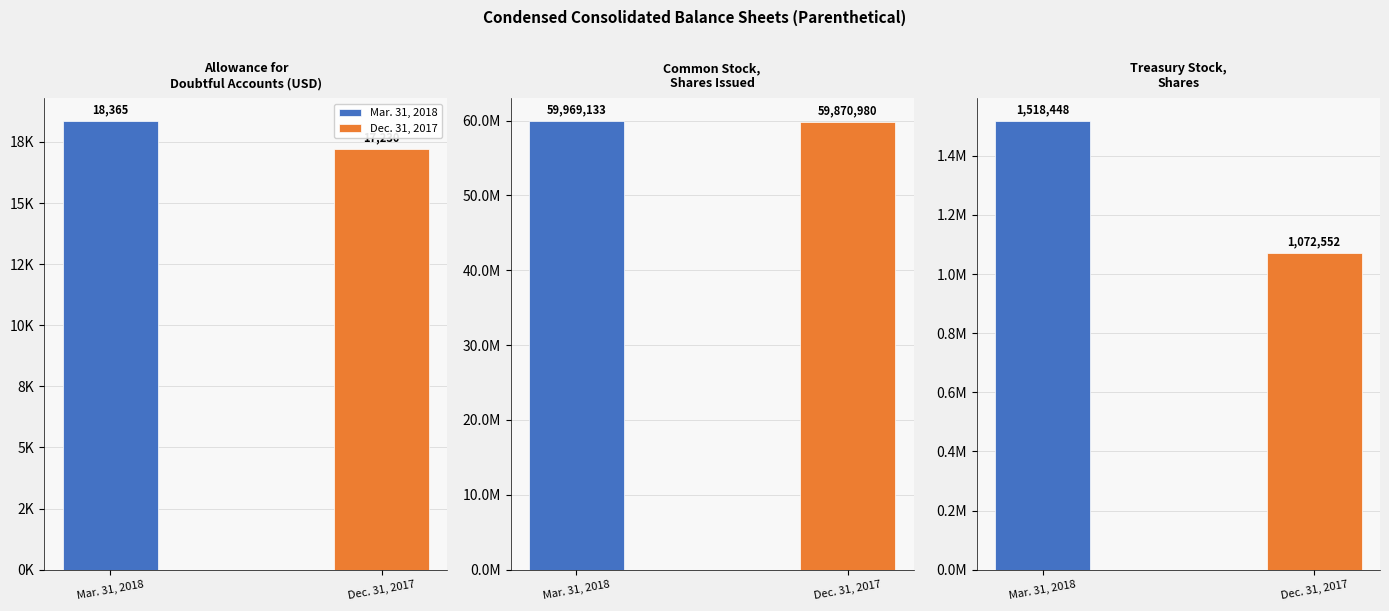

Reading left to right, what are all the values shown in this chart?

Mar. 31, 2018: Allowance for doubtful accounts=18365	Common stock, shares issued=59969133	Treasury stock, shares=1518448
Dec. 31, 2017: Allowance for doubtful accounts=17230	Common stock, shares issued=59870980	Treasury stock, shares=1072552